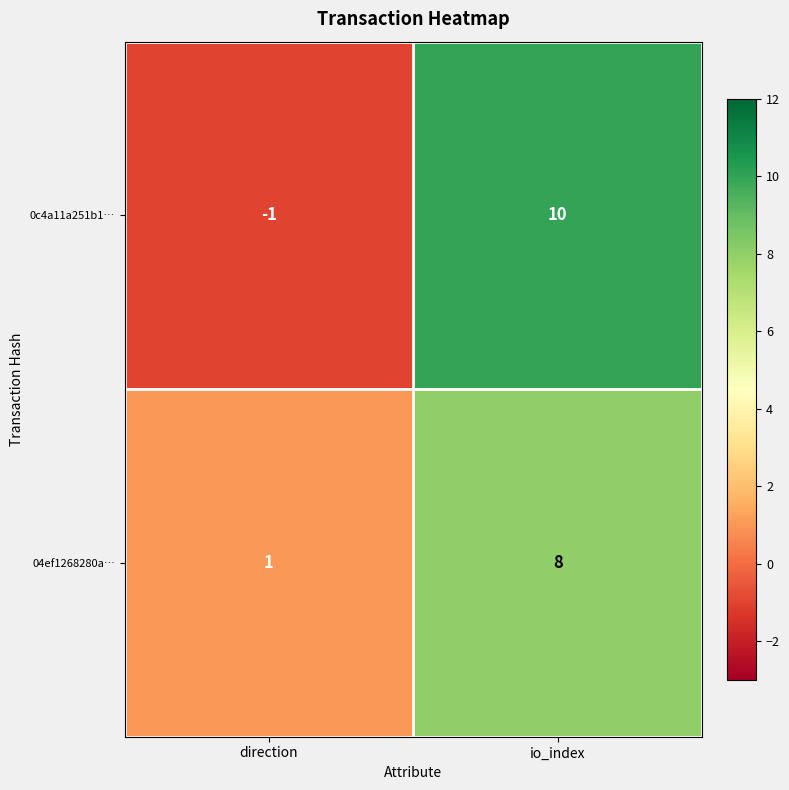

Rank the categories by 04ef1268280a… value from highest to lowest.

io_index, direction